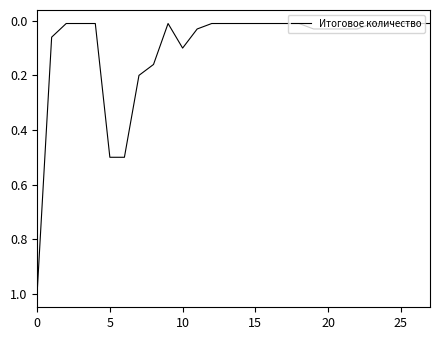

What is the greatest value displayed?

1.0